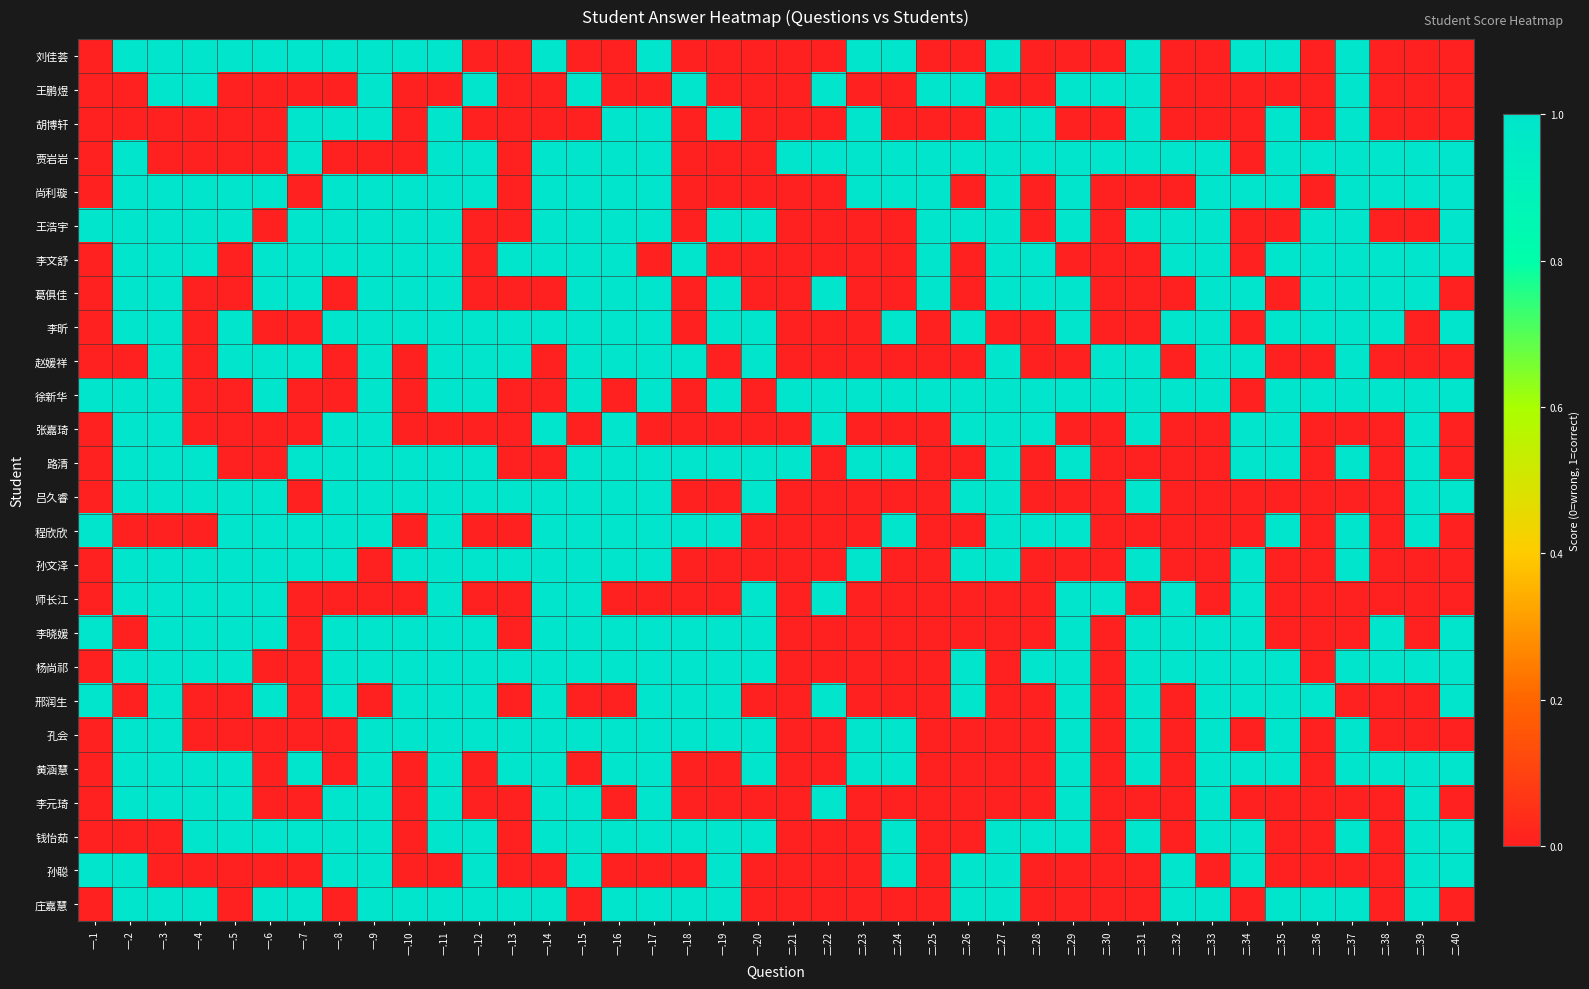

What is the total value across all series at 二.27?

17